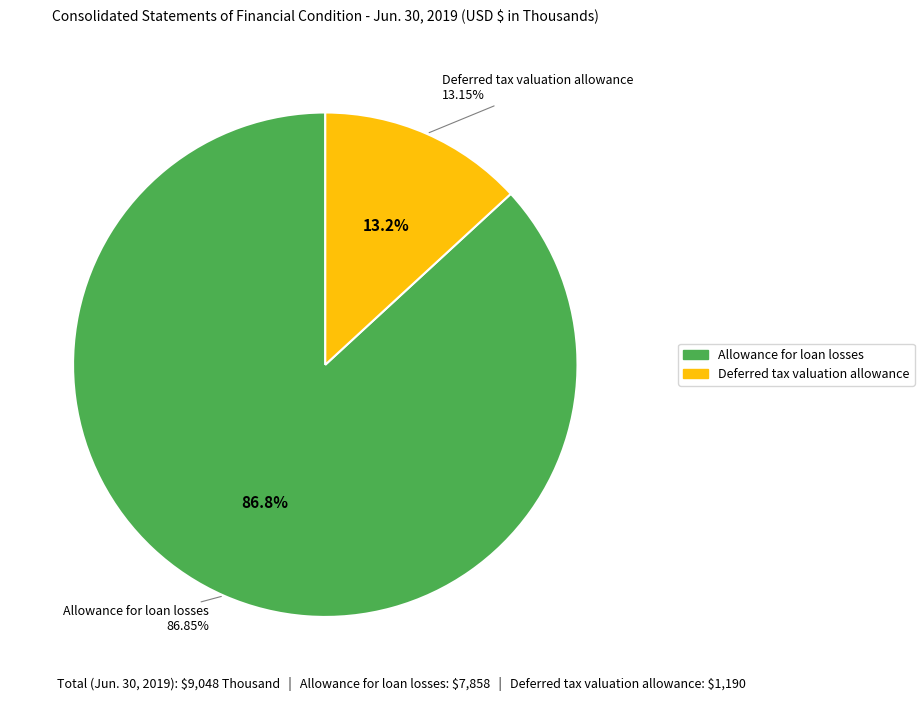

Rank the categories by value from lowest to highest.

Deferred tax valuation allowance, Allowance for loan losses